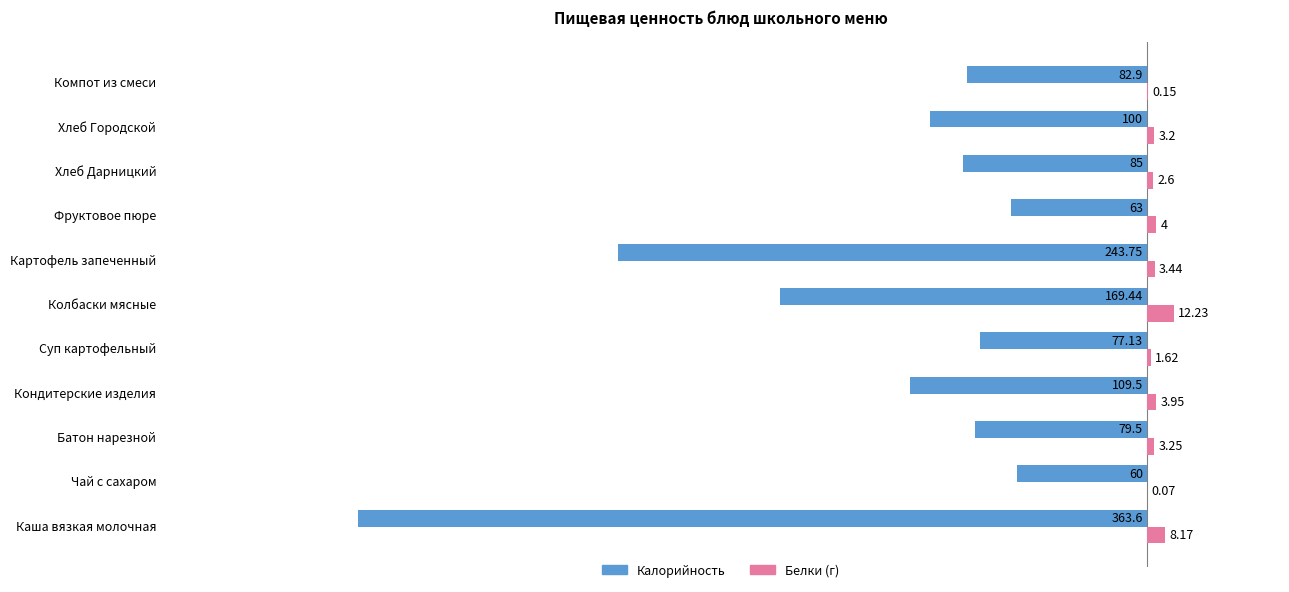

What is the highest value of the Белки (г) series?

12.2